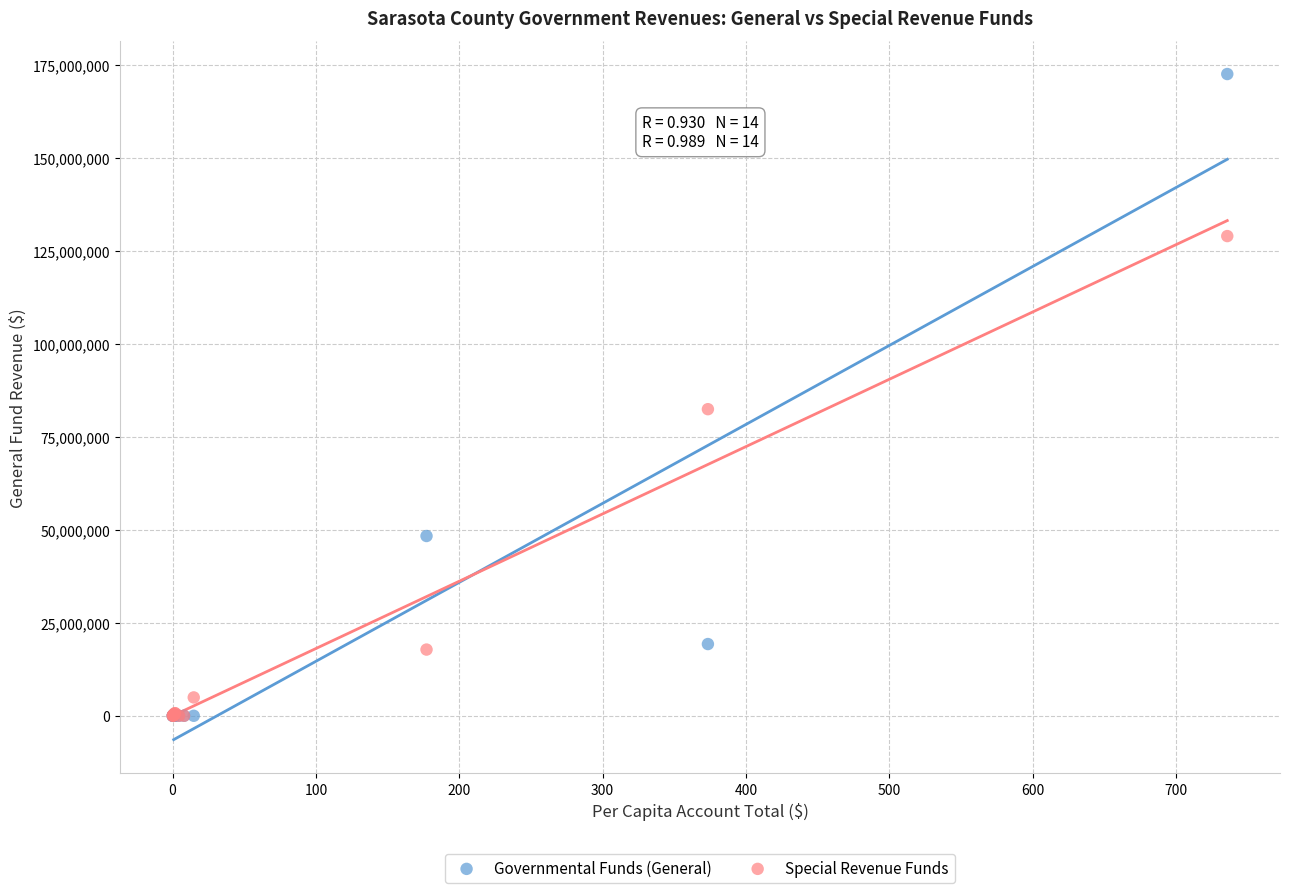

In the Governmental Funds (General) series, what Y value is closest to 86297902?

48352167